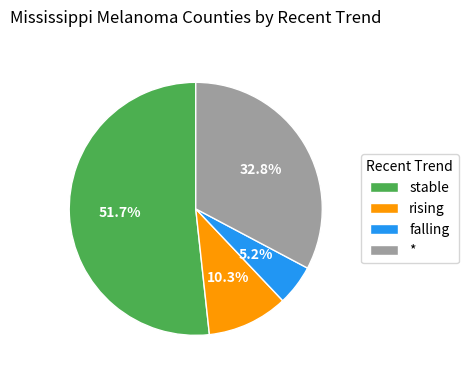

How many slices are in this pie chart?

4